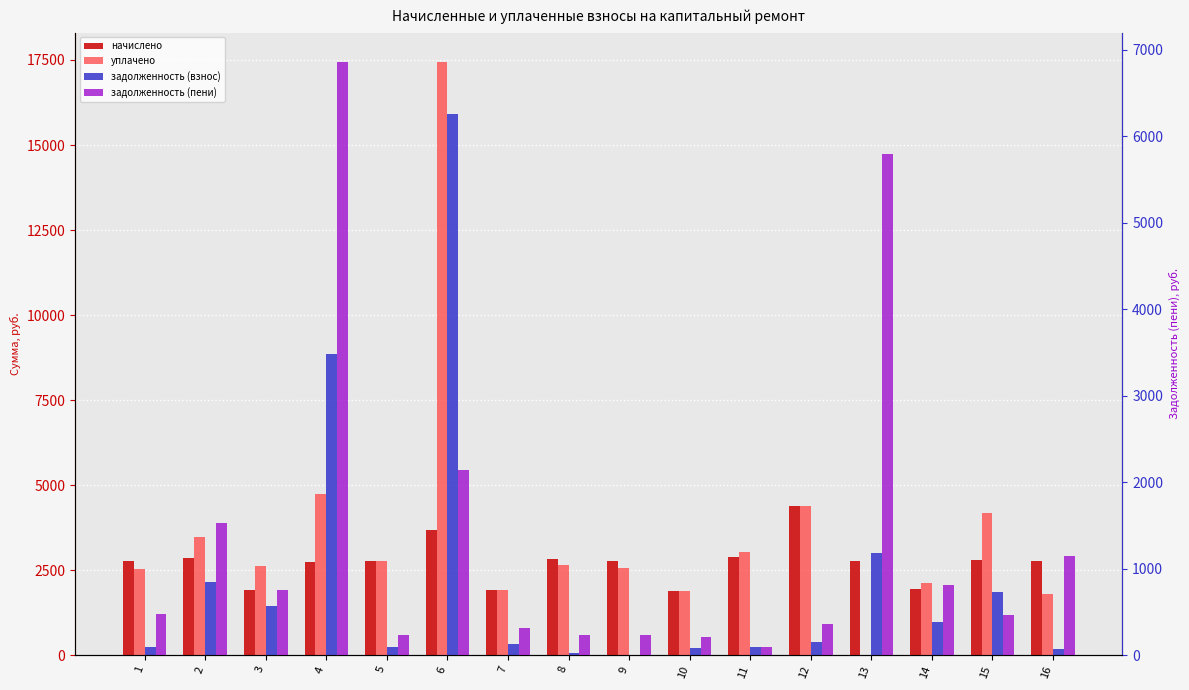

True or false: уплачено has a value of 4584.0 at 3.

False